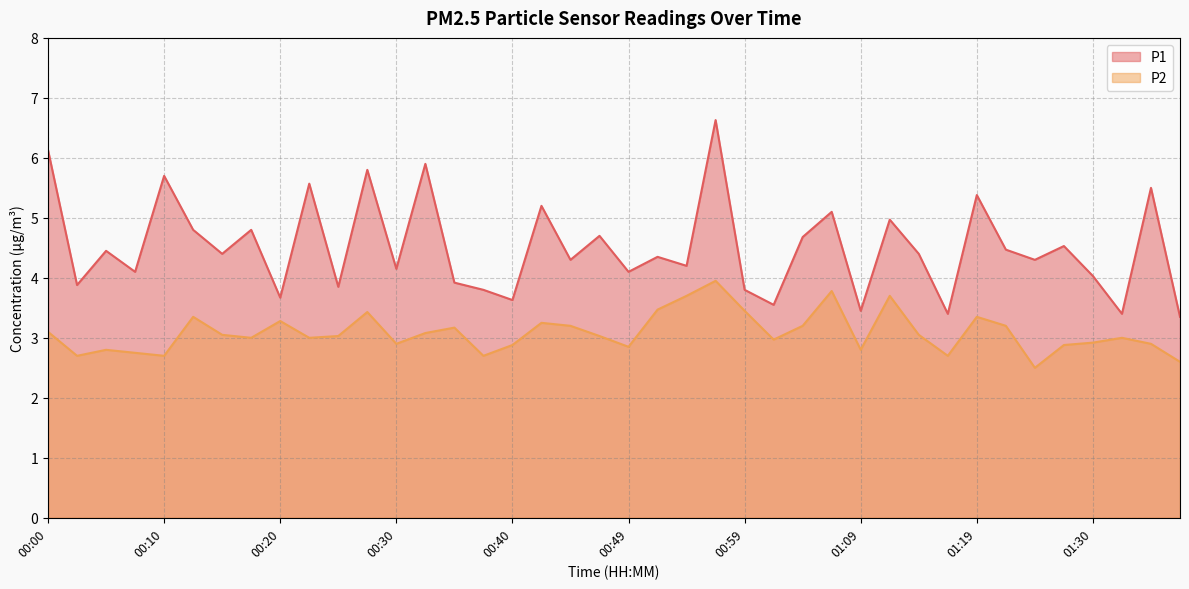

Where does the P1 series first go above 4?

00:00